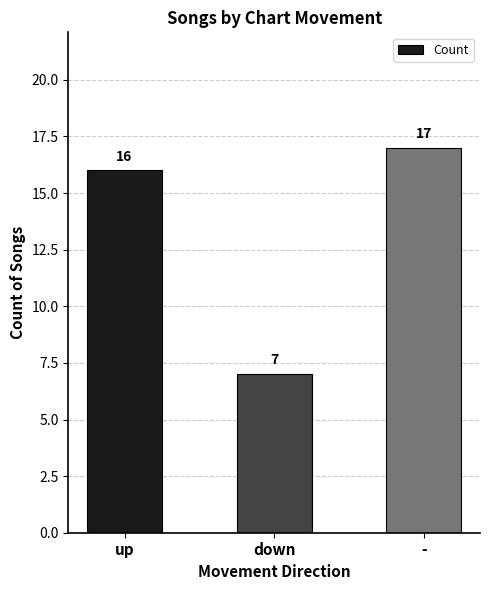

Is it true that the value at down is 7?

True